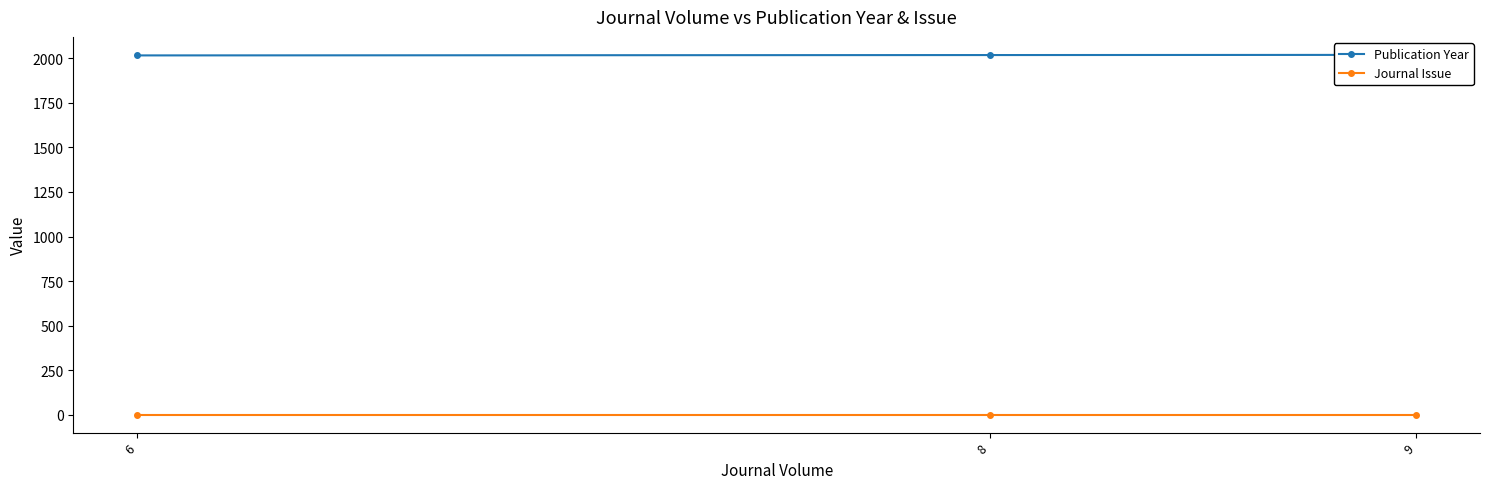

At which label does Publication Year reach its minimum?

6